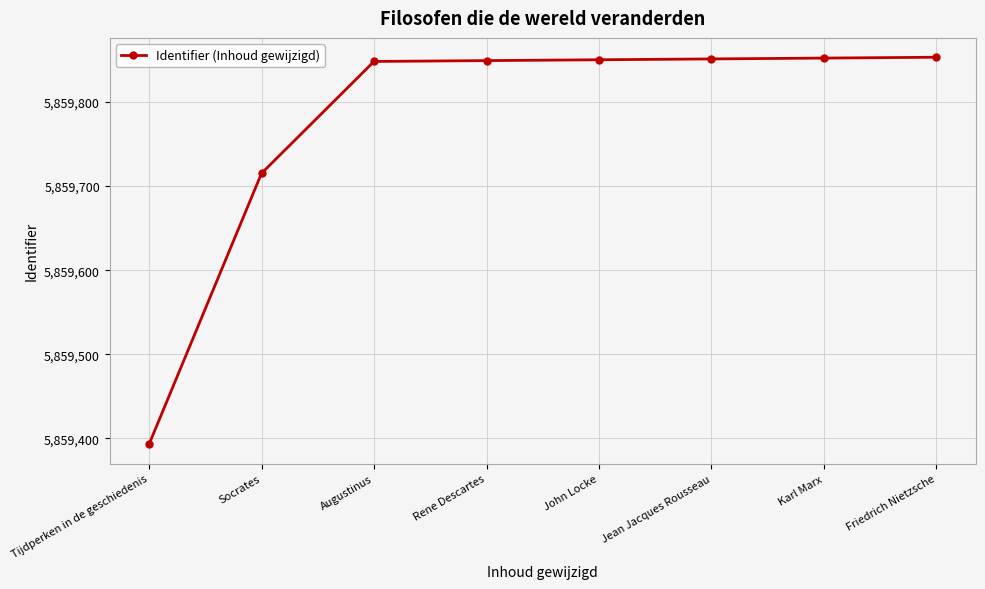

What is the label of the 4th point from the left?

Rene Descartes